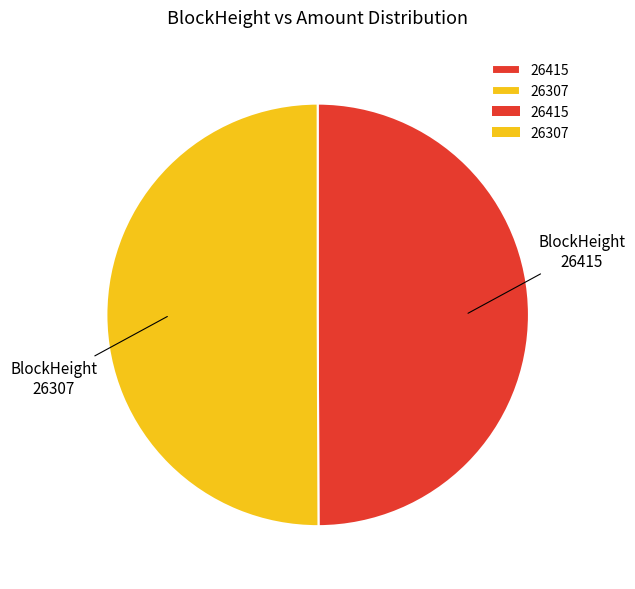

Do 26415 and 26307 together represent more than half of the pie?

Yes